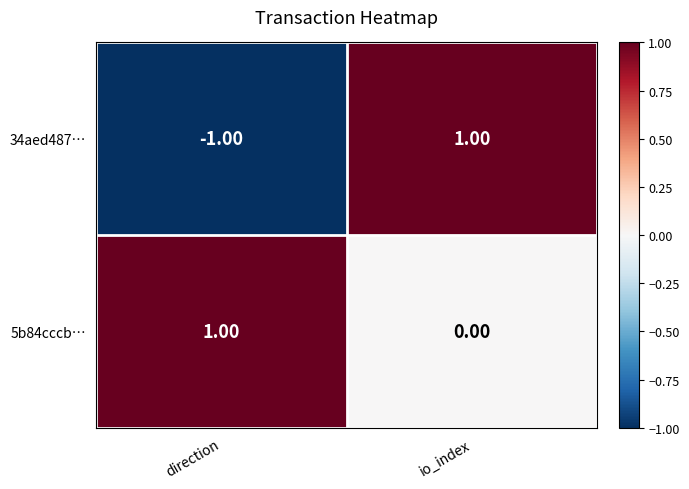

Rank the series at direction from highest to lowest value.

5b84cccb…, 34aed487…